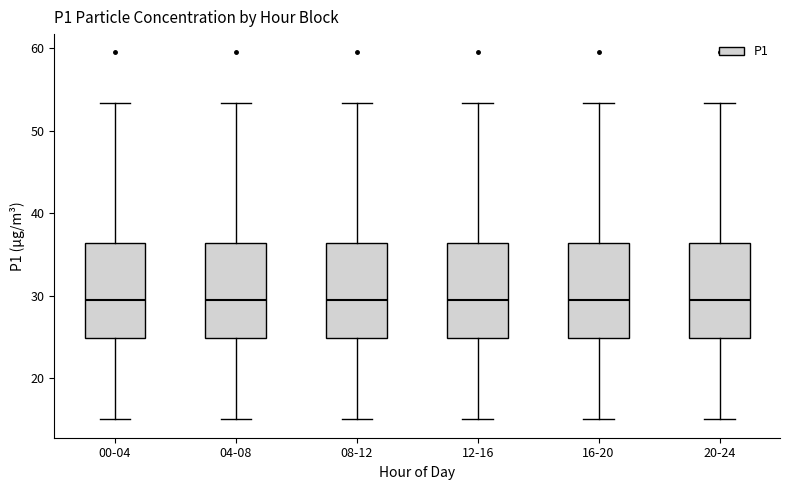

Reading left to right, read every box against the y-axis: the position of its median line, the range the box covers, and the ends of its whiskers. The values are not printed on the chart, so give them approximately, as read against the axis.

00-04: median 30, box 25 to 36, whiskers 15 to 53
04-08: median 30, box 25 to 36, whiskers 15 to 53
08-12: median 30, box 25 to 36, whiskers 15 to 53
12-16: median 30, box 25 to 36, whiskers 15 to 53
16-20: median 30, box 25 to 36, whiskers 15 to 53
20-24: median 30, box 25 to 36, whiskers 15 to 53